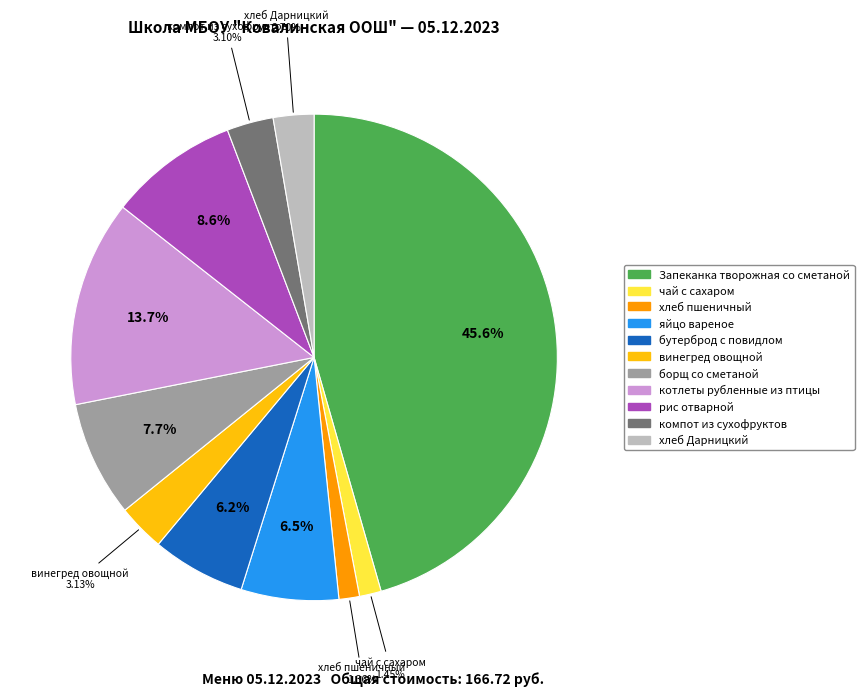

Is it true that хлеб пшеничный is 1% of the pie?

True